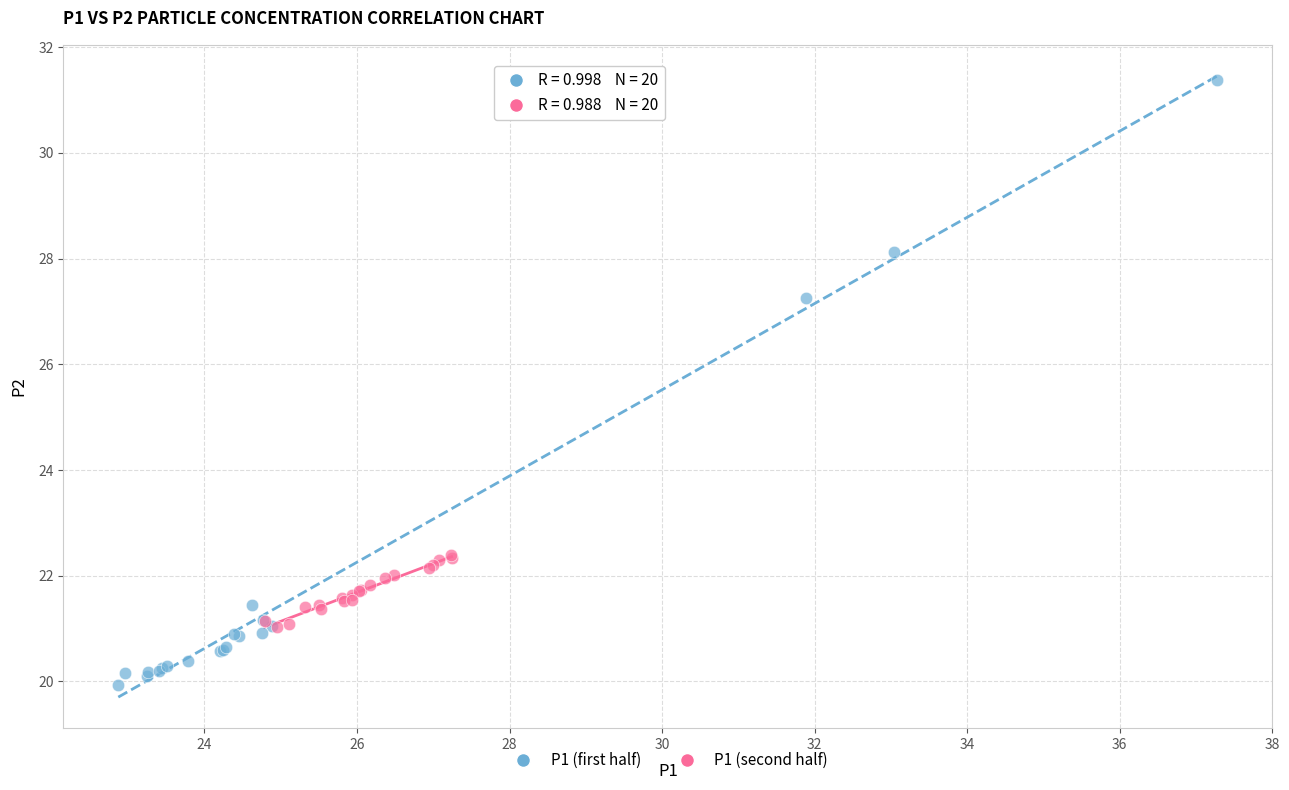

Which series has the widest spread of Y values?

P1 (first half)